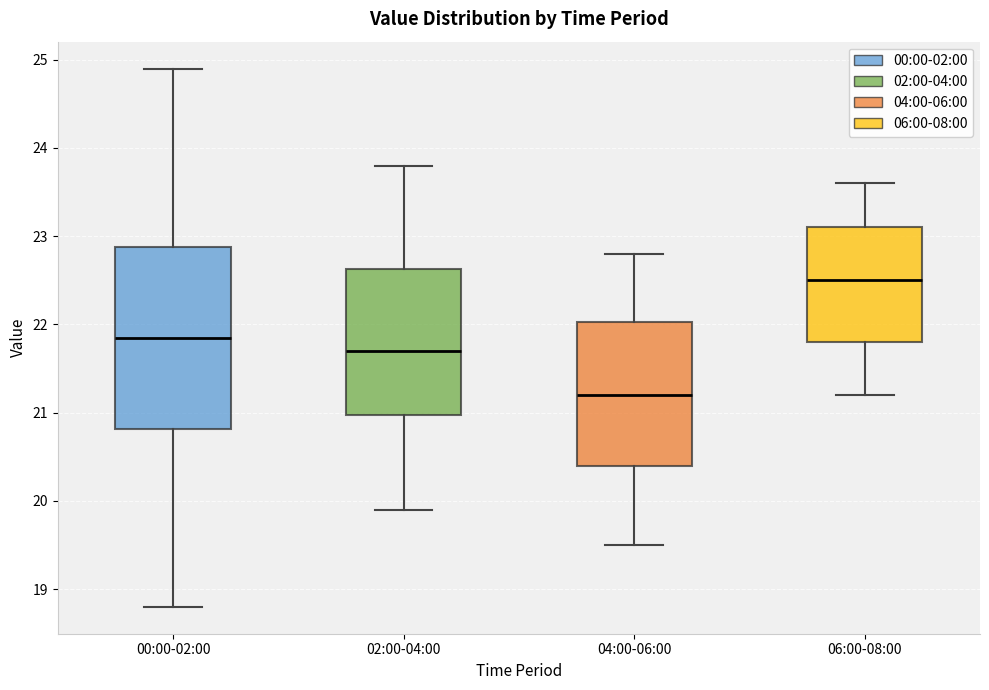

Comparing the boxes themselves (not the whiskers), which one is the tallest?

00:00-02:00